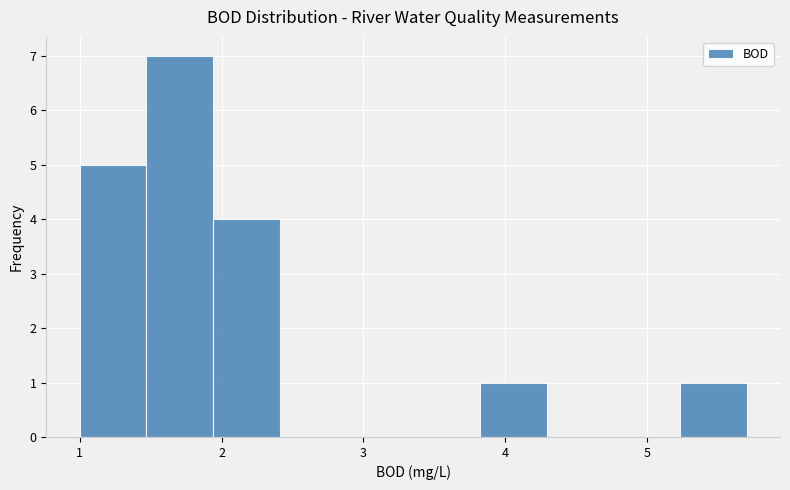

Reading left to right, list every bar in this chart as the range it spans on the x-axis followed by its height. Neither the bar edges nor the heights are printed on the chart, so give them approximately, as read against the axes.

1.00 to 1.47: 5
1.47 to 1.94: 7
1.94 to 2.41: 4
2.41 to 2.88: 0
2.88 to 3.35: 0
3.35 to 3.82: 0
3.82 to 4.29: 1
4.29 to 4.76: 0
4.76 to 5.23: 0
5.23 to 5.70: 1